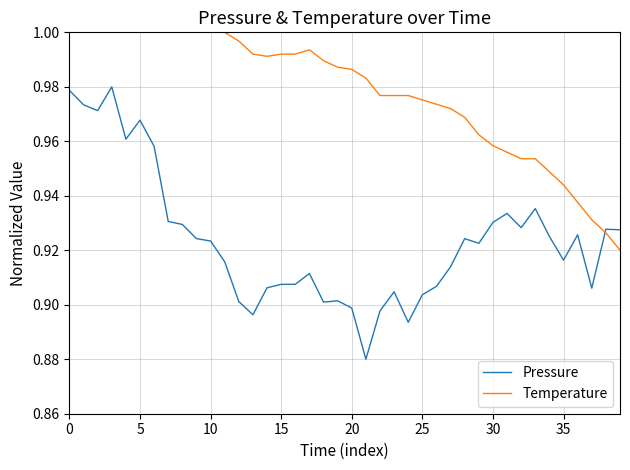

What is the difference between the maximum and minimum values in the Temperature series?

0.1